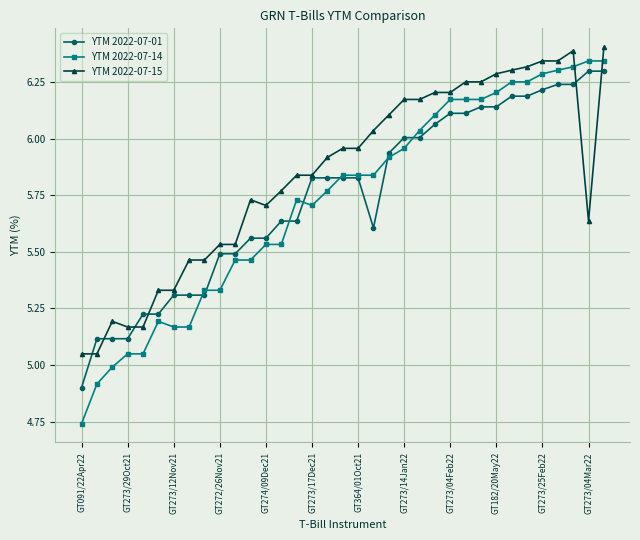

Which series has the widest spread of values?

YTM 2022-07-14